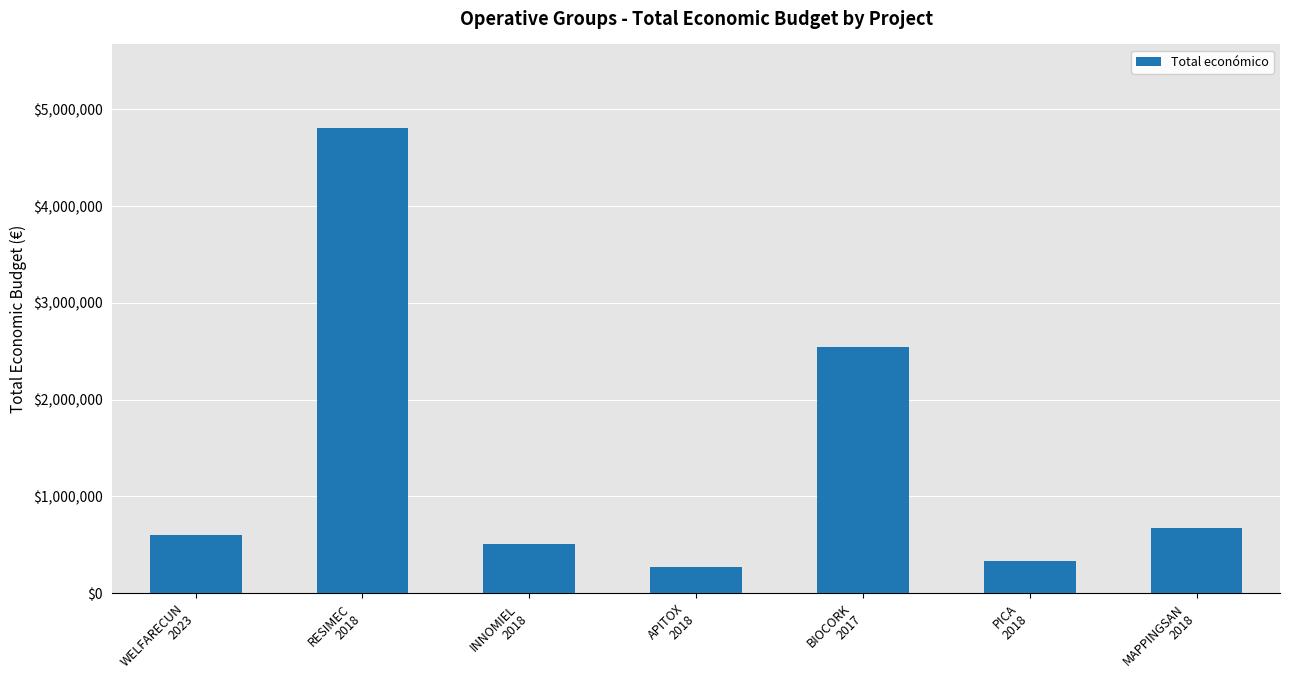

The value at MAPPINGSAN
2018 is 677425. True or false?

True